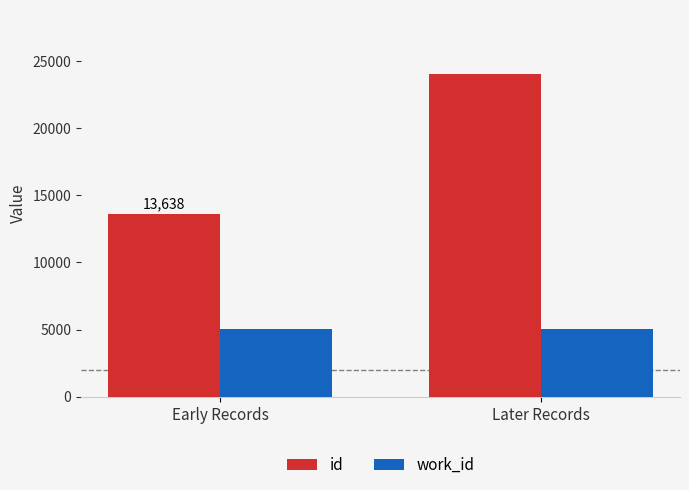

How many series are shown in this chart?

2